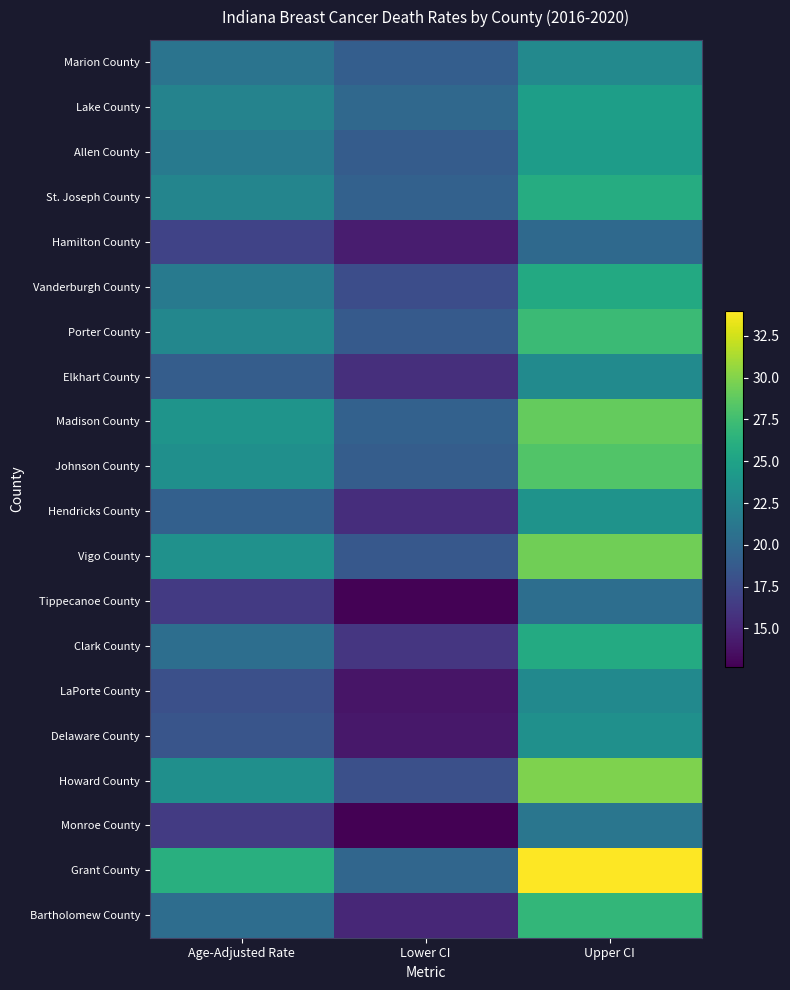

Rank the series at Lower CI from highest to lowest value.

Lake County, Grant County, St. Joseph County, Madison County, Marion County, Johnson County, Allen County, Porter County, Vigo County, Howard County, Vanderburgh County, Clark County, Elkhart County, Hendricks County, Bartholomew County, Hamilton County, Delaware County, LaPorte County, Tippecanoe County, Monroe County